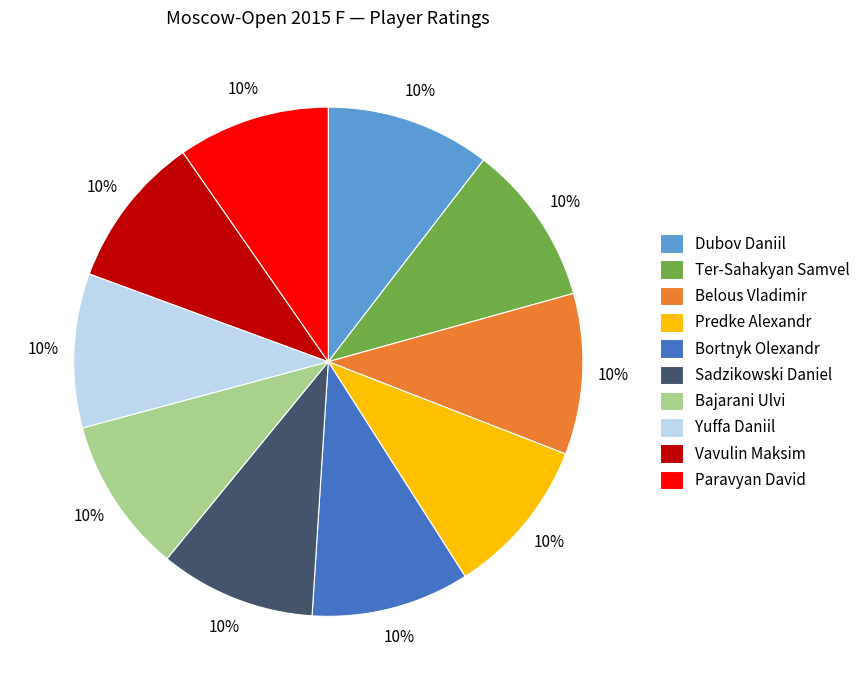

Approximately how many times larger is the value at Ter-Sahakyan Samvel compared to Bajarani Ulvi?

1.0